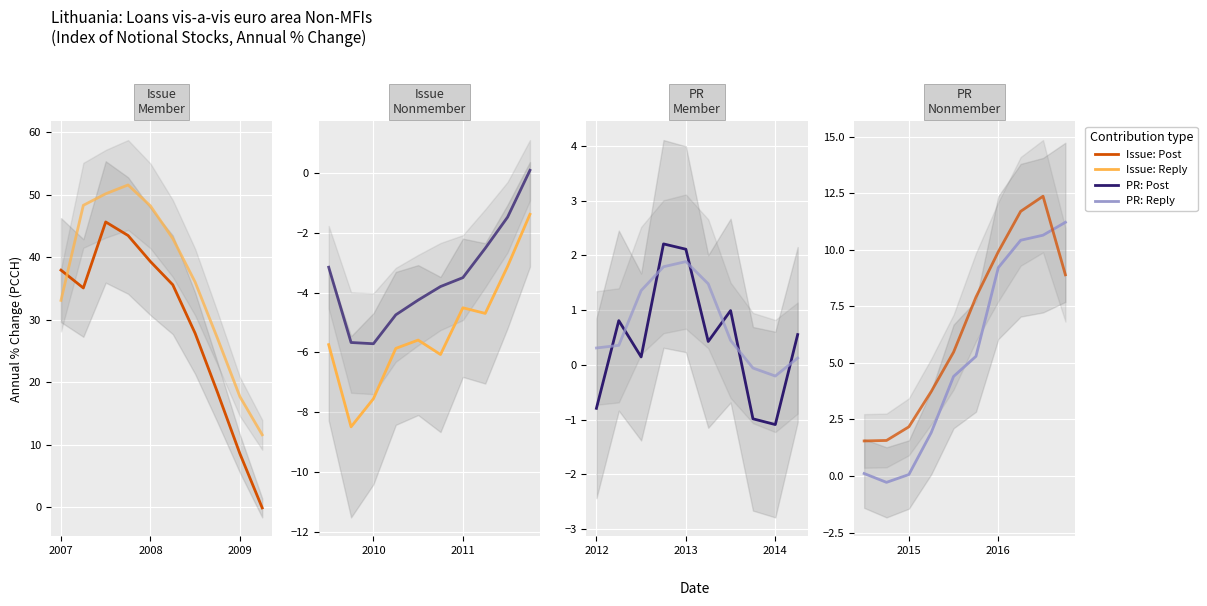

How many points are higher than both their immediate neighbors (excluding endpoints)?

7